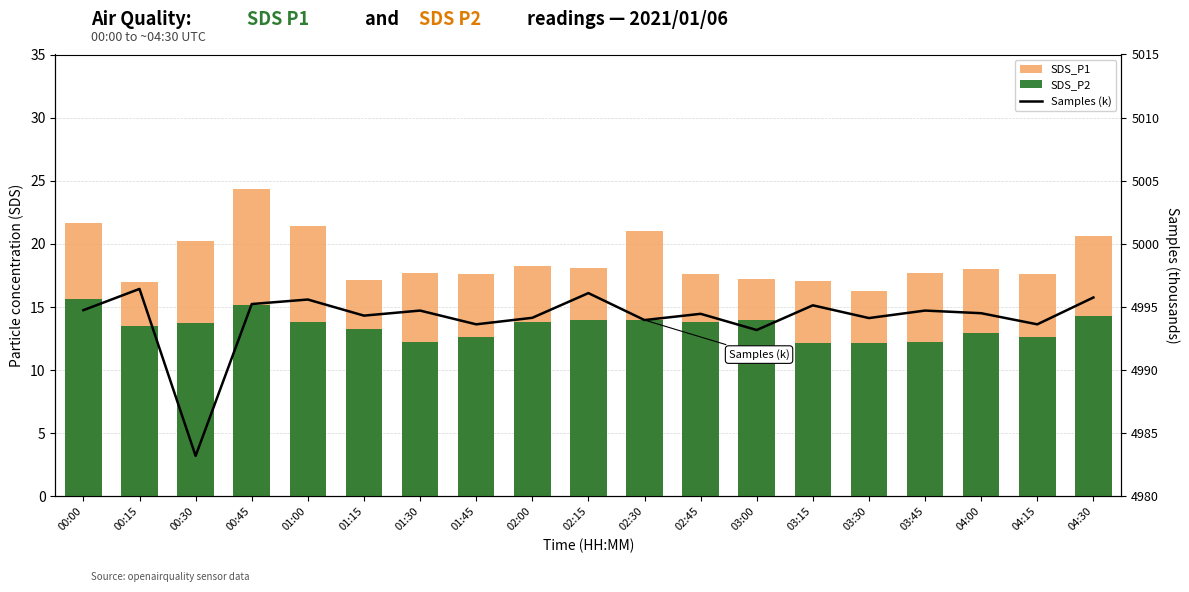

What is the difference between the maximum and minimum values in the SDS_P2 series?

3.5